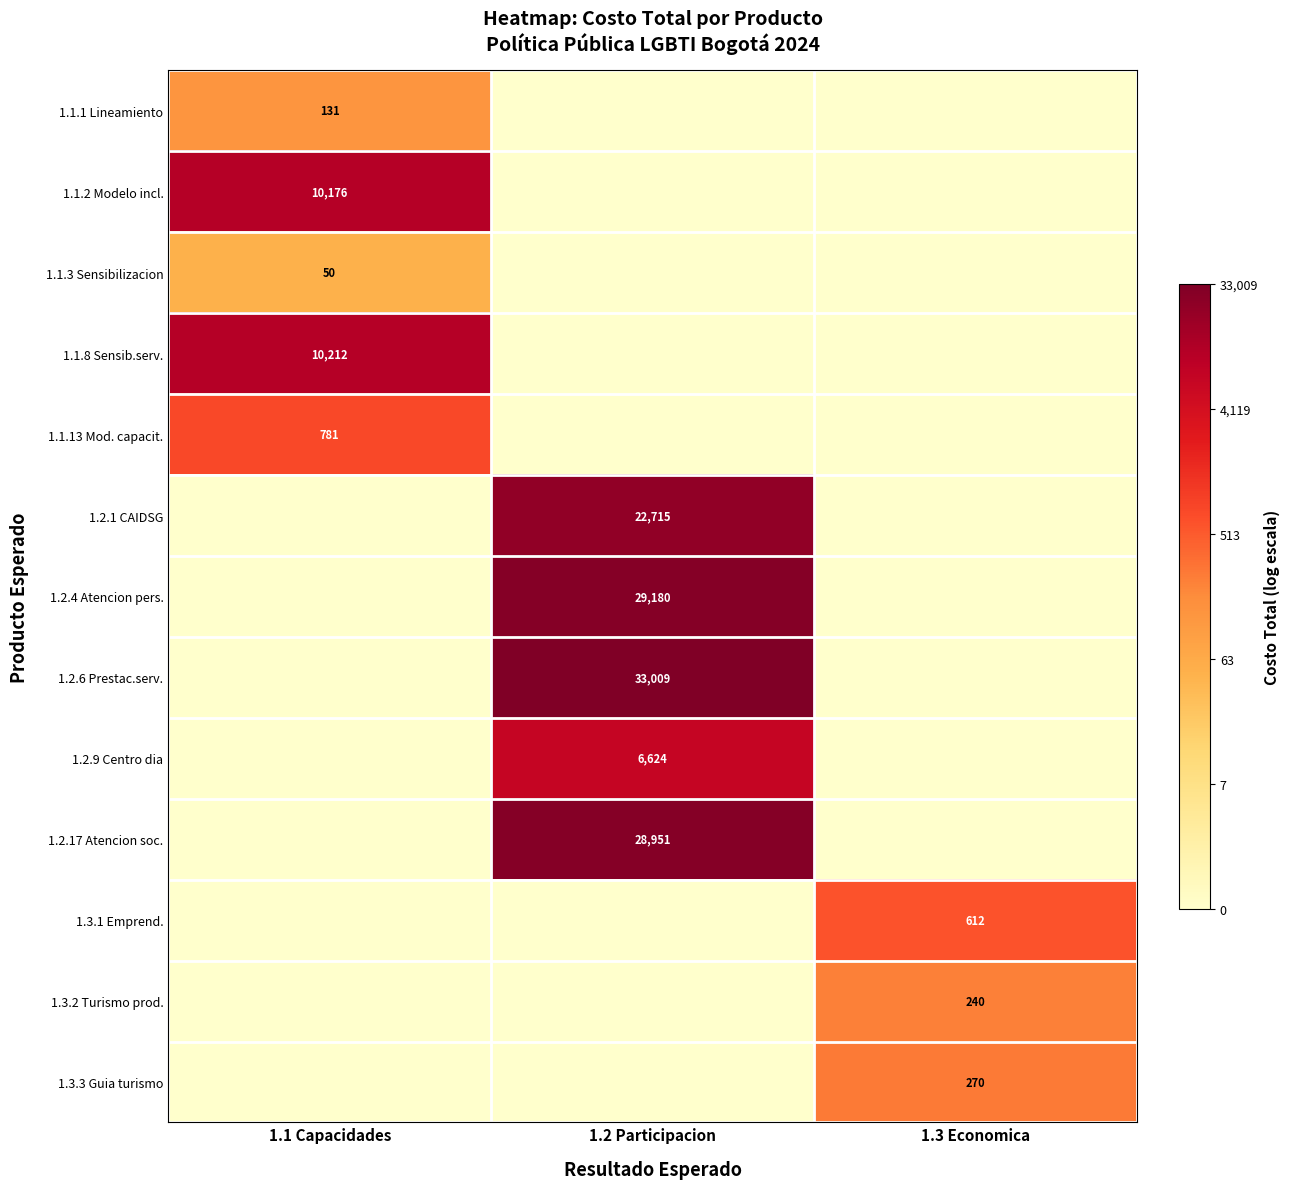

True or false: 1.1.3 Sensibilizacion has a value of 50 at 1.1 Capacidades.

True